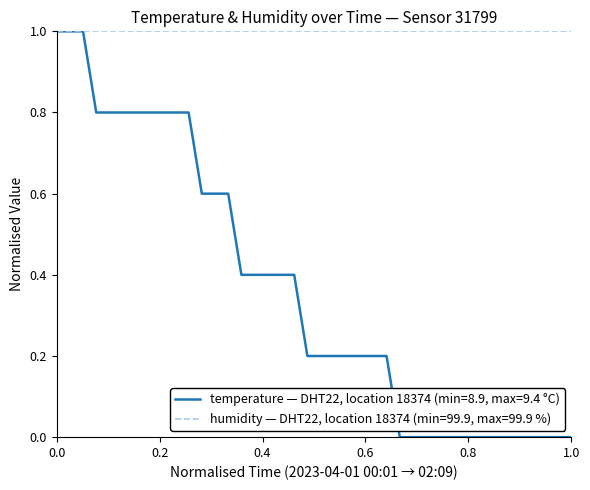

Which series has the largest total across all categories?

humidity — DHT22, location 18374 (min=99.9, max=99.9 %)